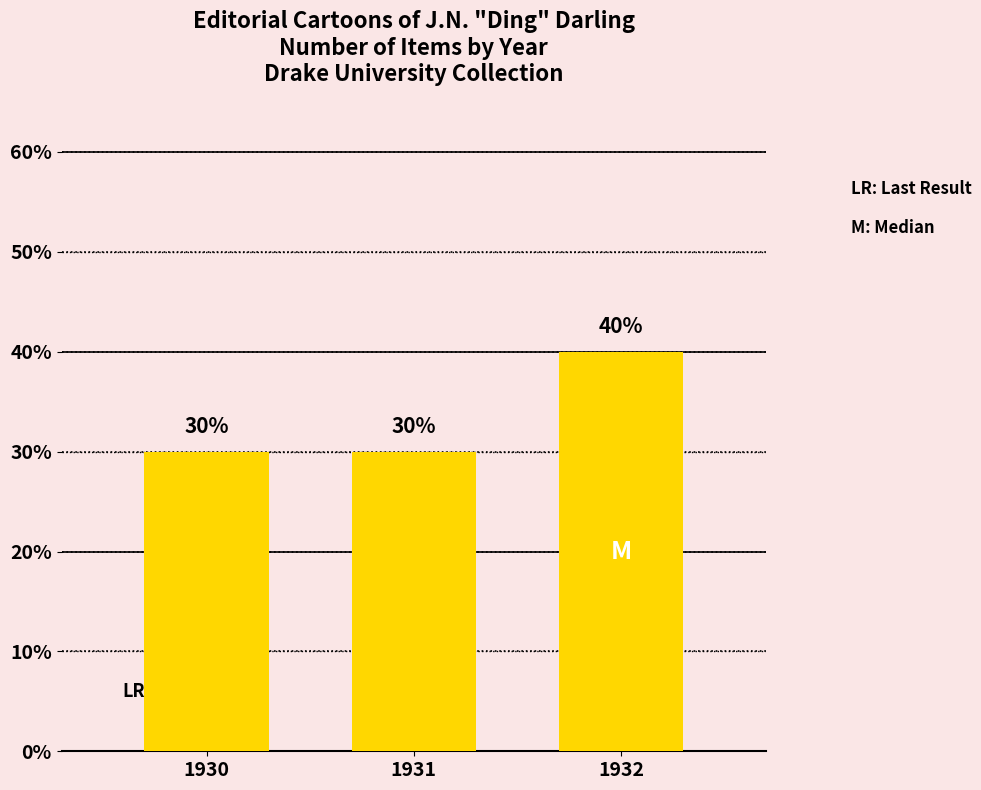

The chart shows a value of 30 at 1931. True or false?

True